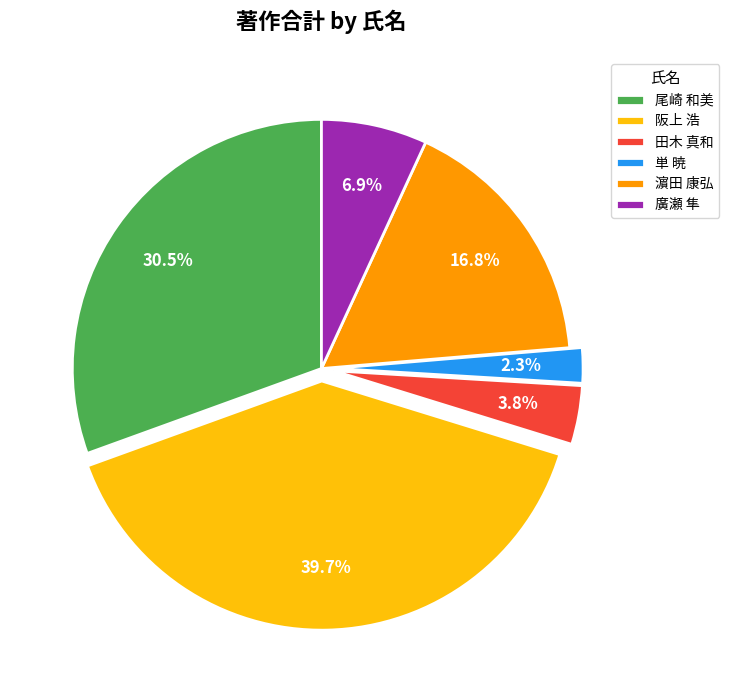

What is the smallest slice in the pie chart?

単 暁